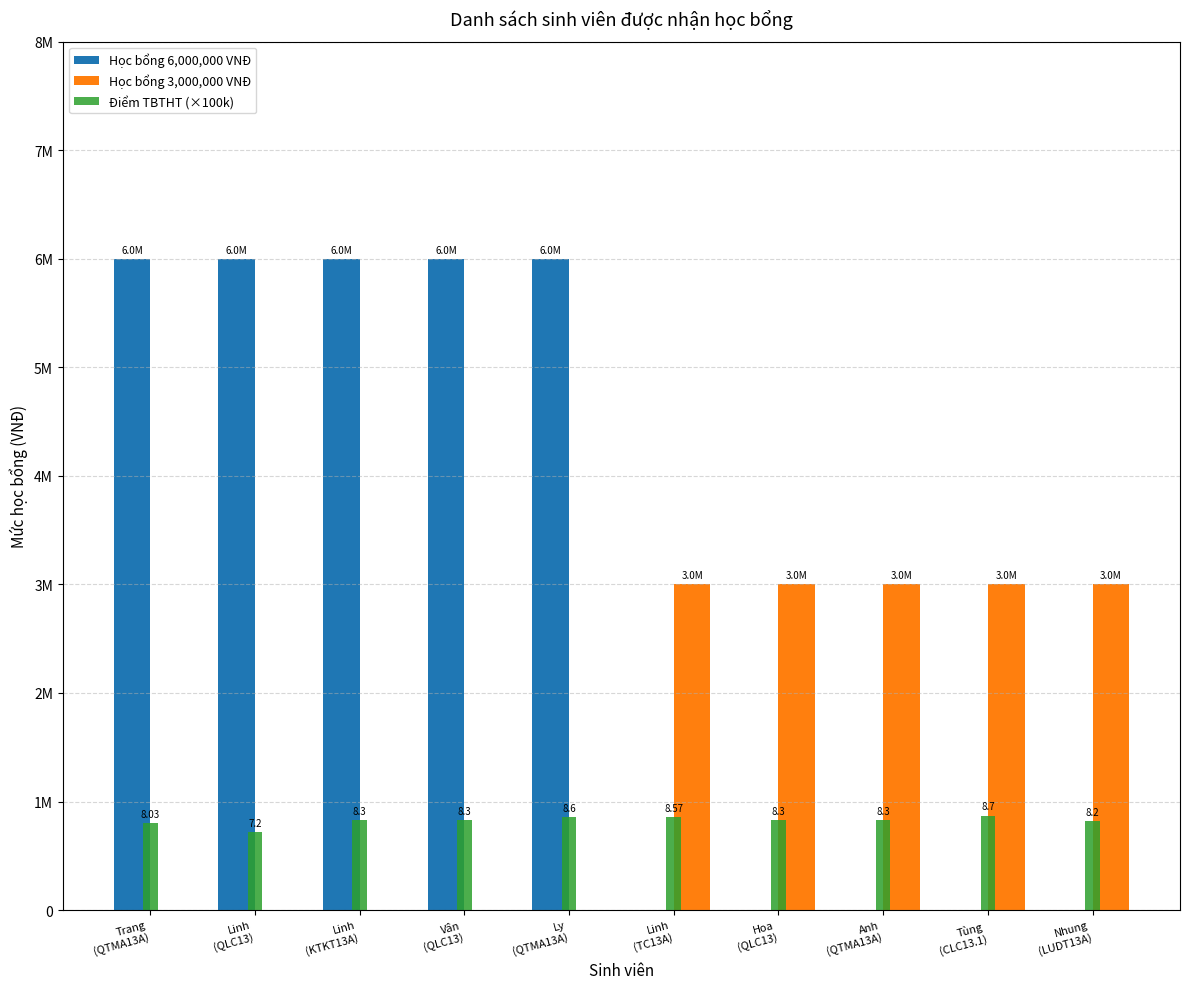

Which series has the widest spread of values?

Học bổng 6,000,000 VNĐ